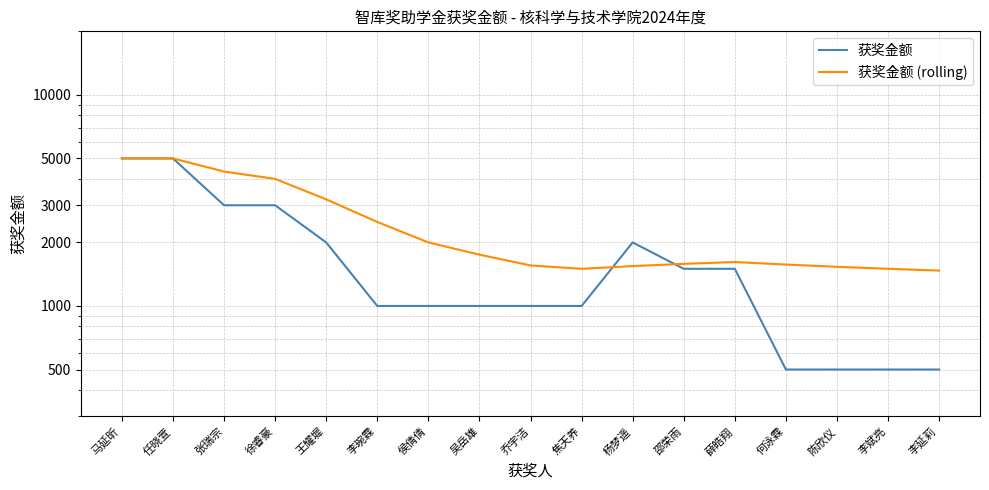

At which label does 获奖金额 first exceed 1000?

马延昕